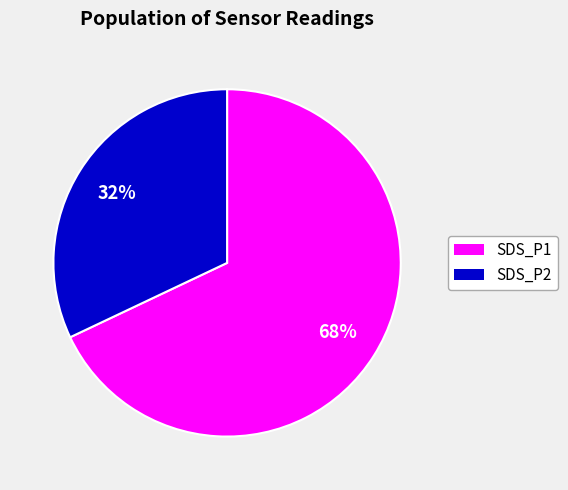

The SDS_P2 slice represents 19% of the pie. True or false?

False